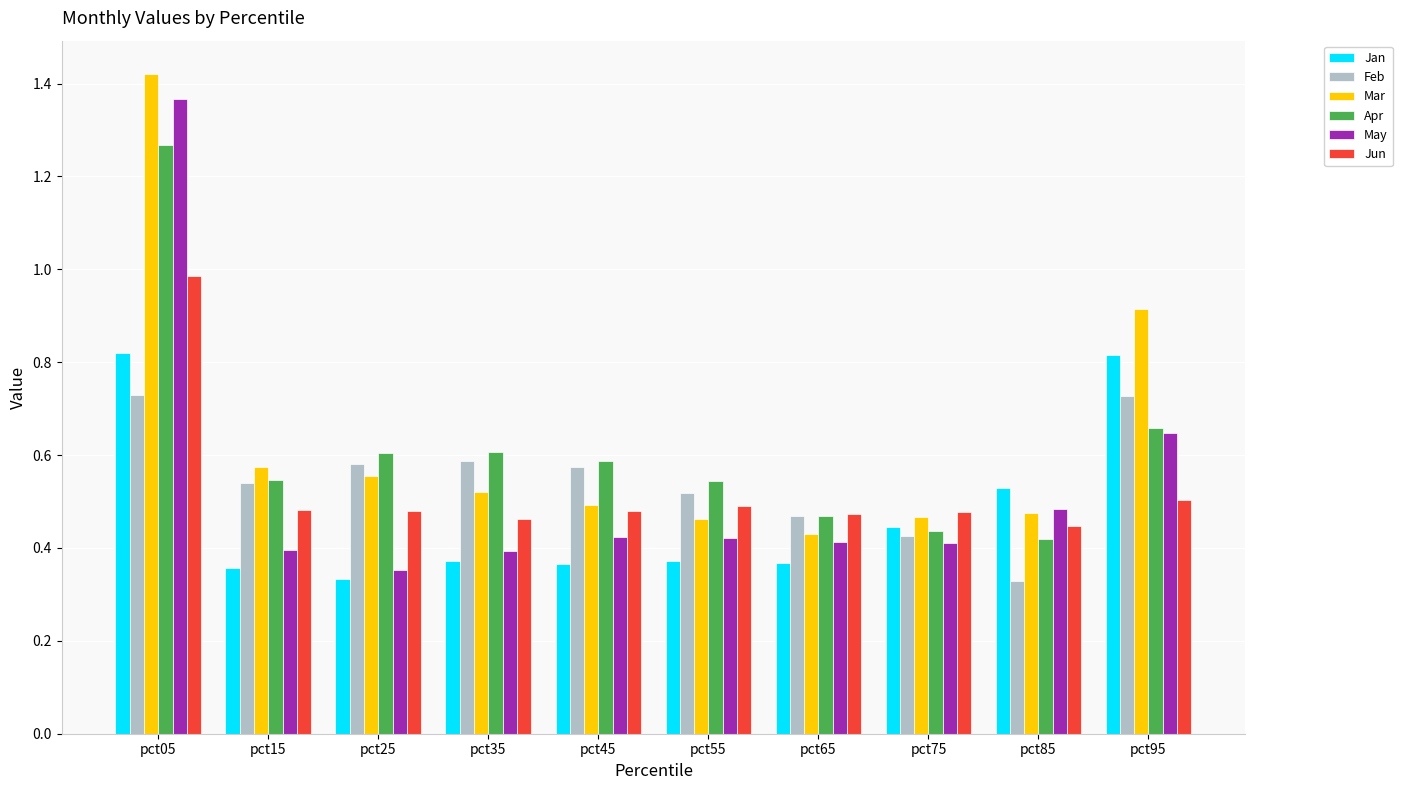

Which series has the largest total across all categories?

Mar